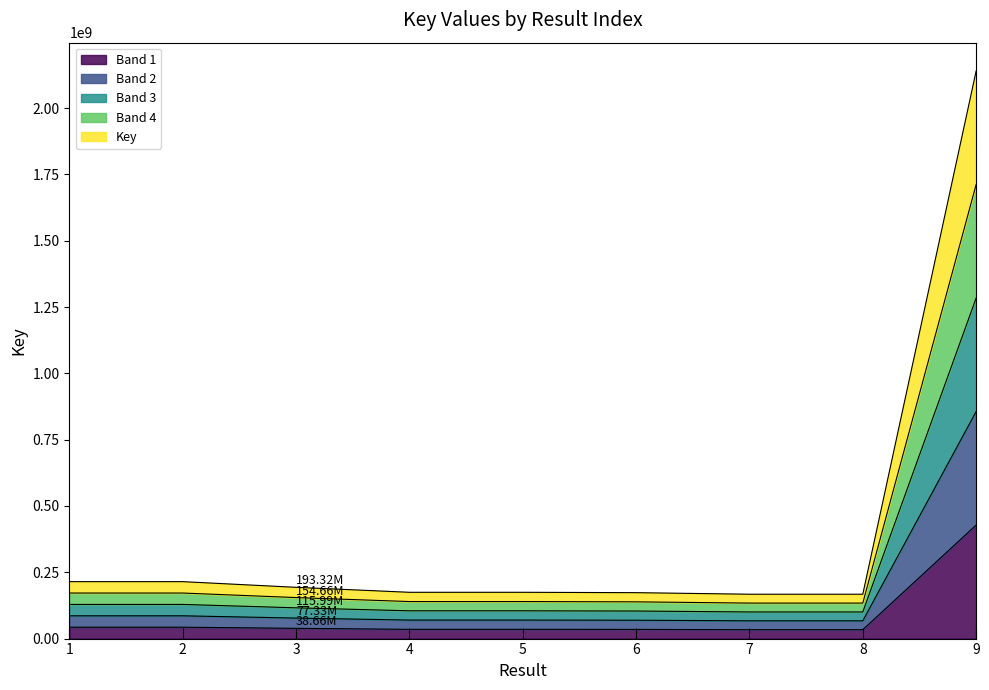

What is the greatest value displayed?

428014744.8